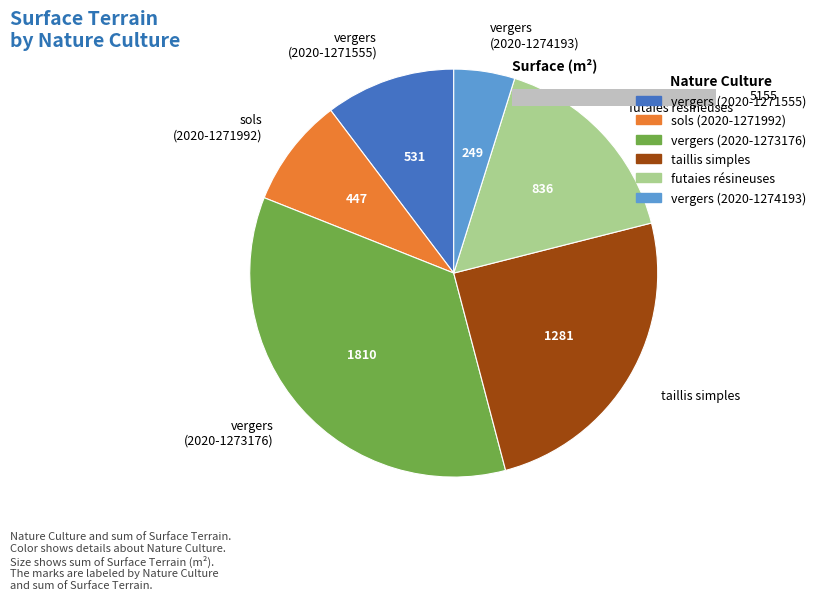

To the nearest percent, what is the difference between the largest and smallest slice percentages?

30%